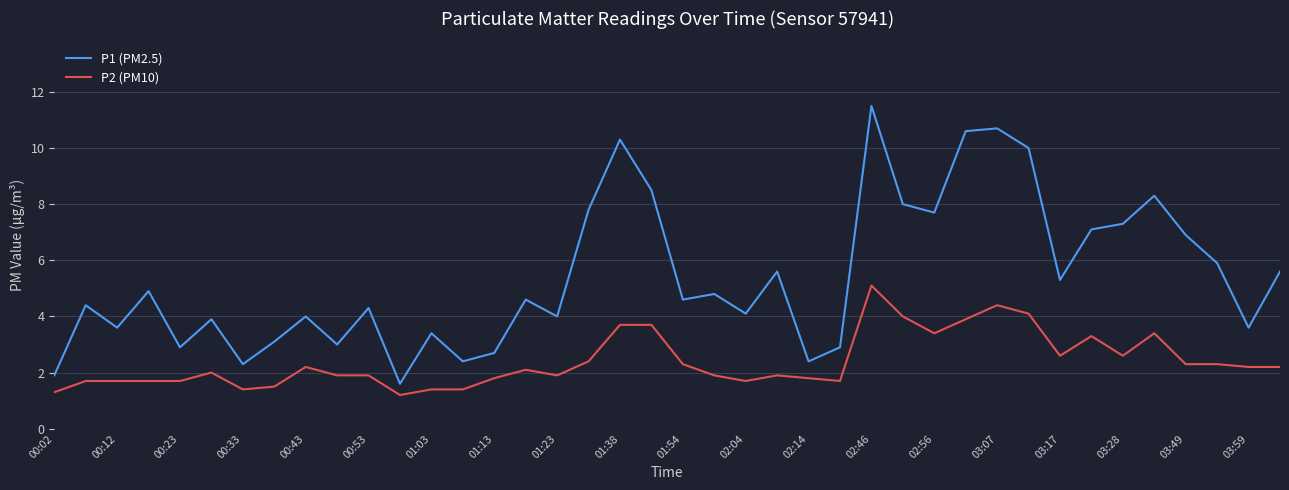

Rank the series by their average value, from lowest to highest.

P2 (PM10), P1 (PM2.5)